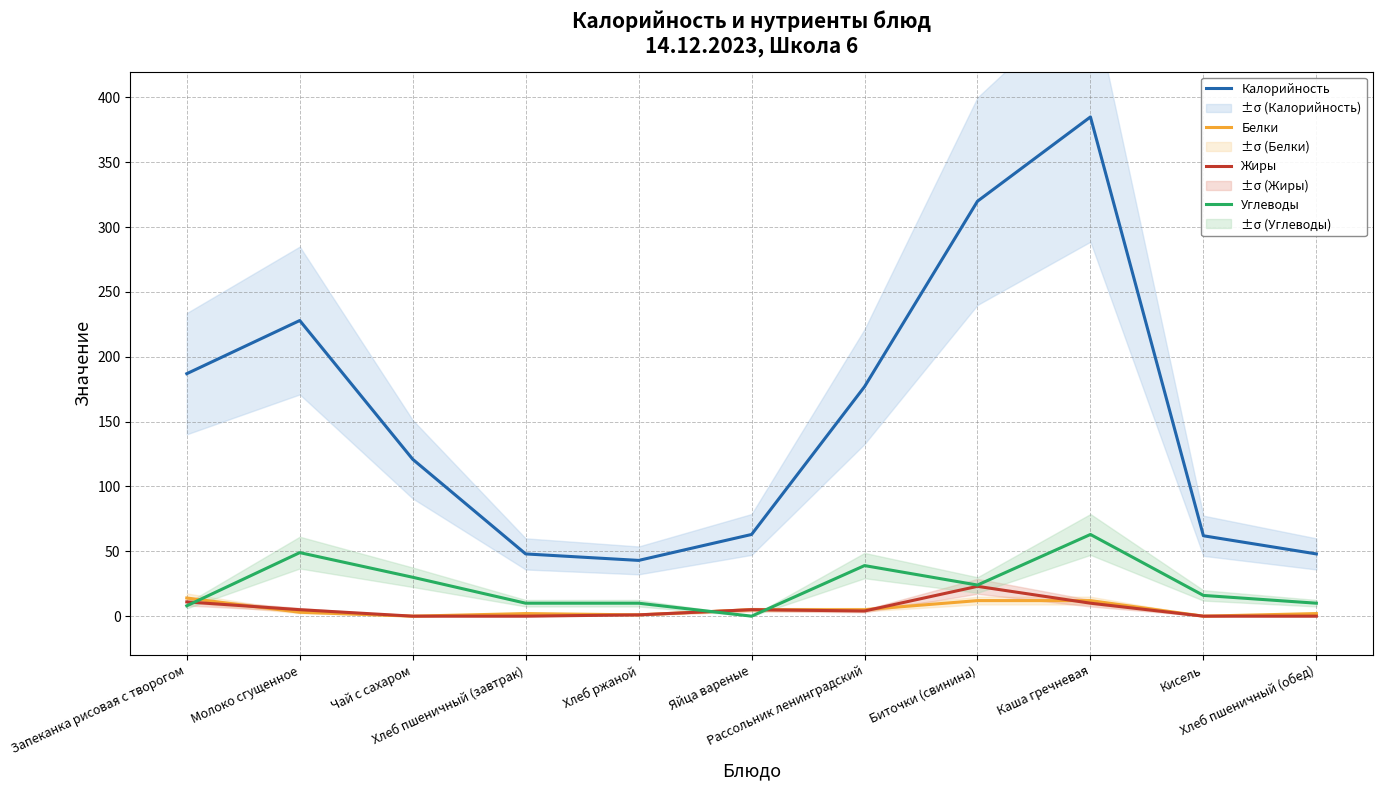

Where is the first local maximum for Белки?

Хлеб пшеничный (завтрак)